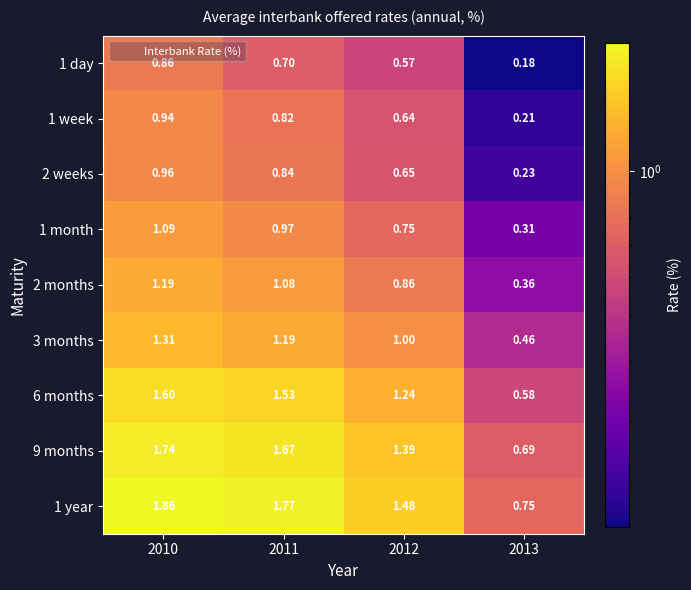

Is the value of 1 month at 2011 greater than the value of 6 months at 2012?

No